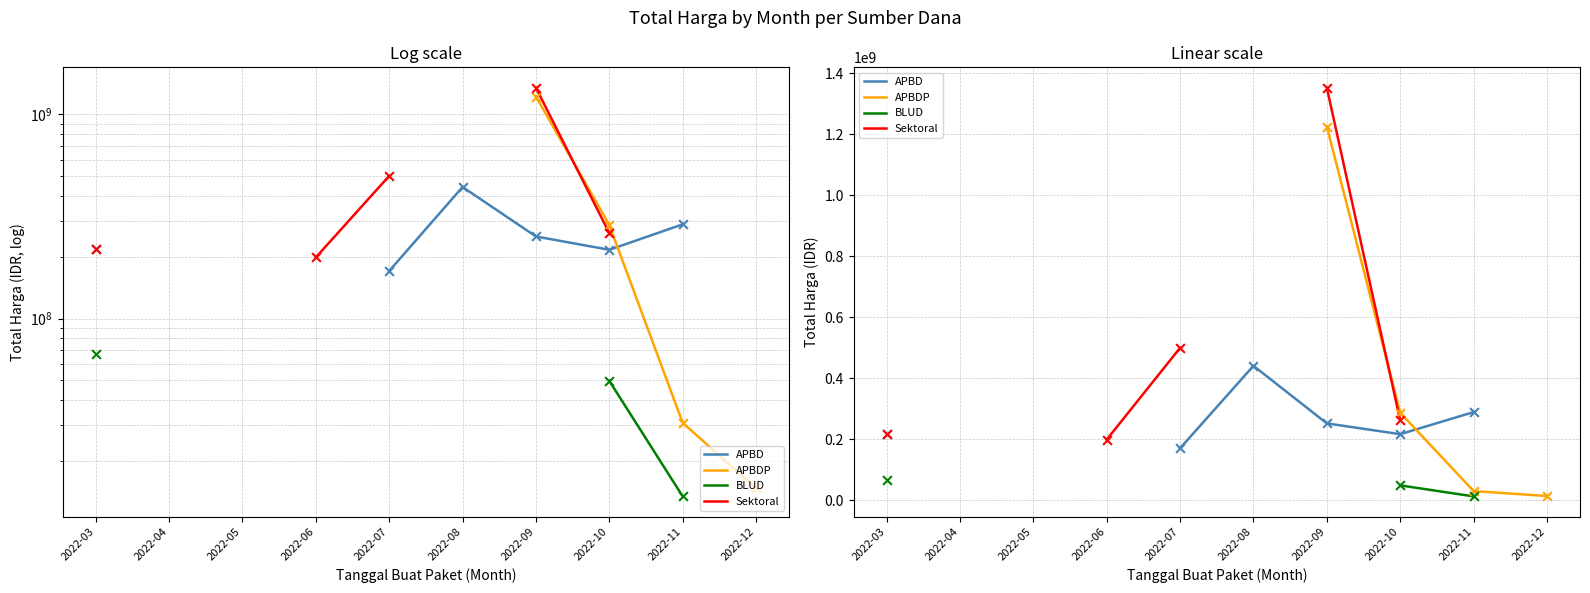

Which series contains the lowest Y value?

BLUD